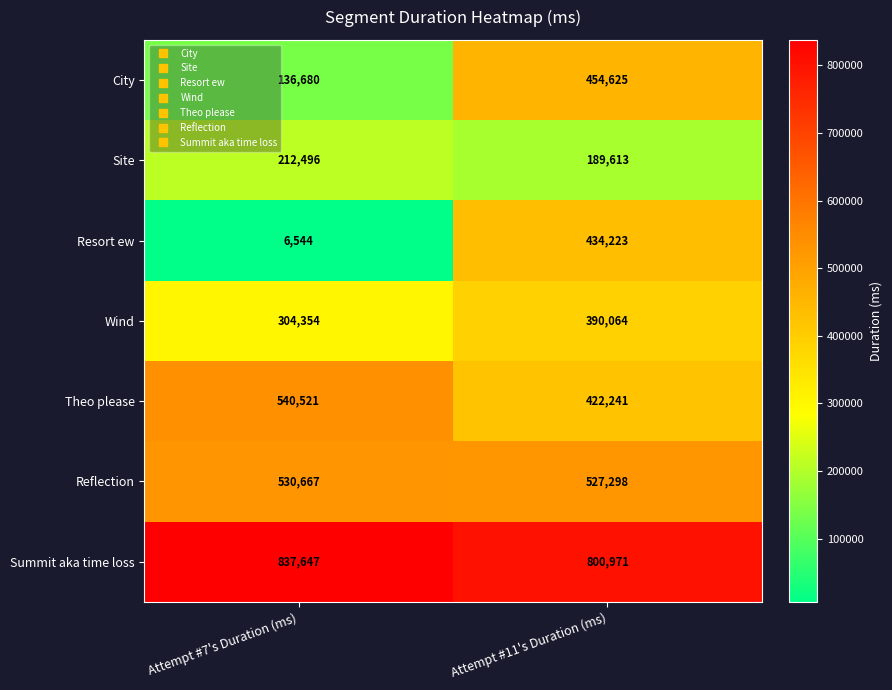

What is the sum of all Summit aka time loss values?

1638618